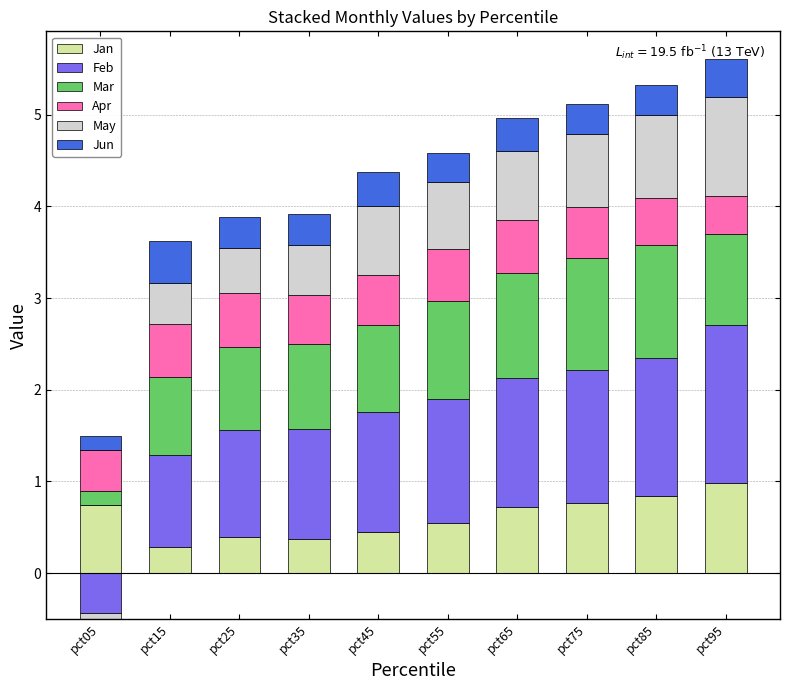

What is the value of the Apr bar at the 5th from the left?

0.5